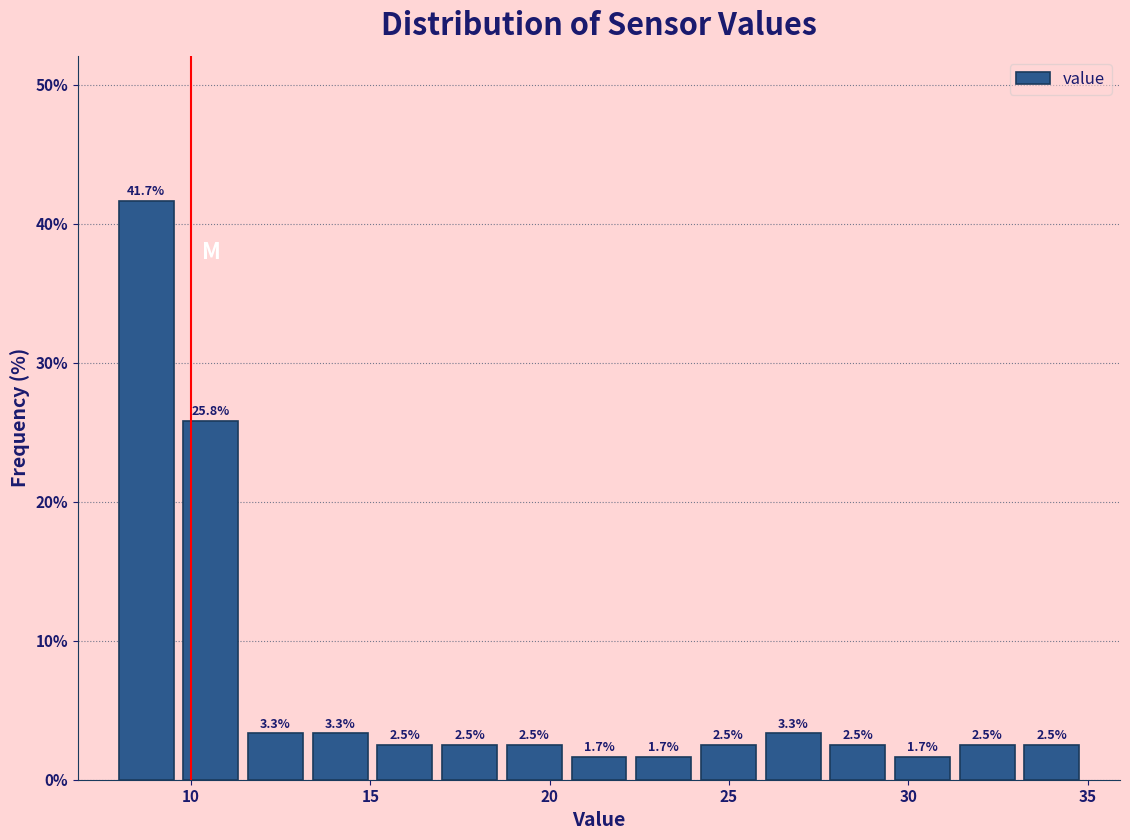

Around what value on the x-axis is the tallest bar? Give the approximate position of its centre, as read against the axis.

9.0